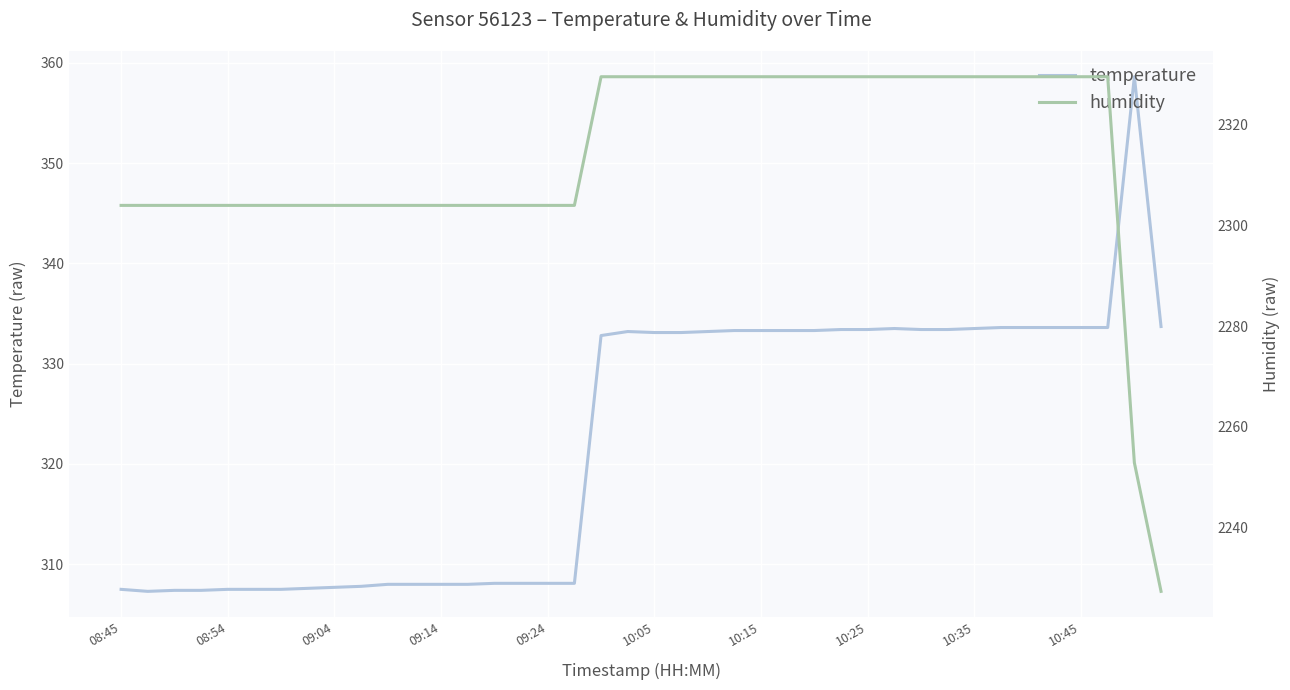

What are all the series names shown in the legend?

temperature, humidity